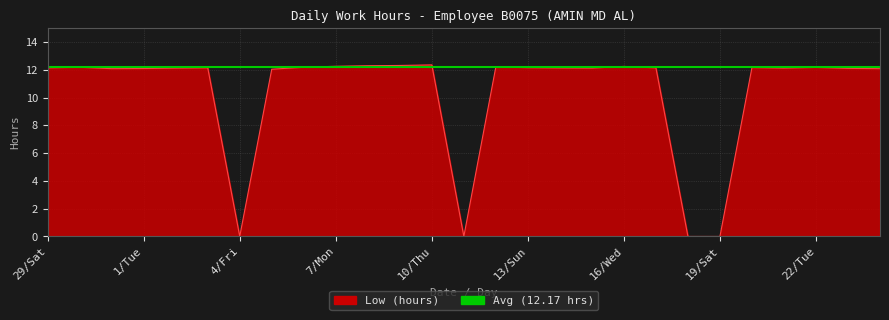

Which label corresponds to the largest value in the chart?

10/Thu